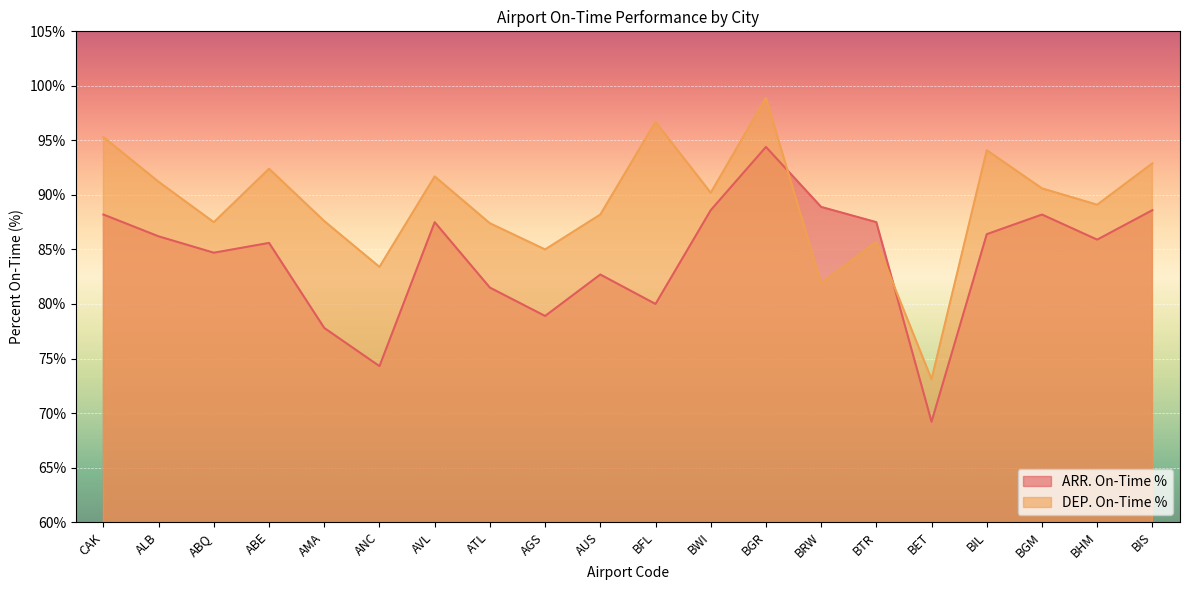

What is the difference between the second highest and minimum values in the DEP. On-Time % series?

23.6